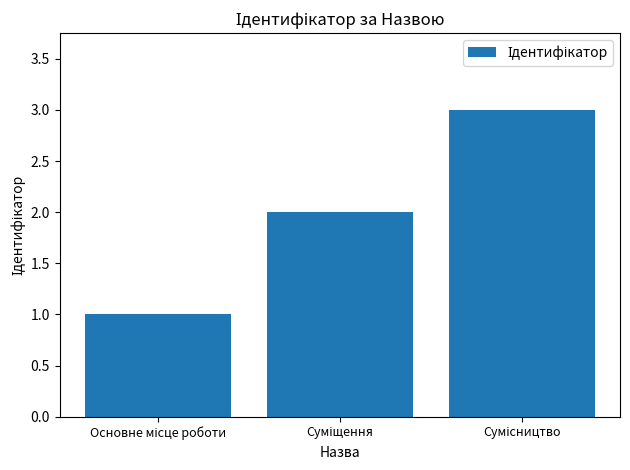

What is the maximum value shown in the chart?

3